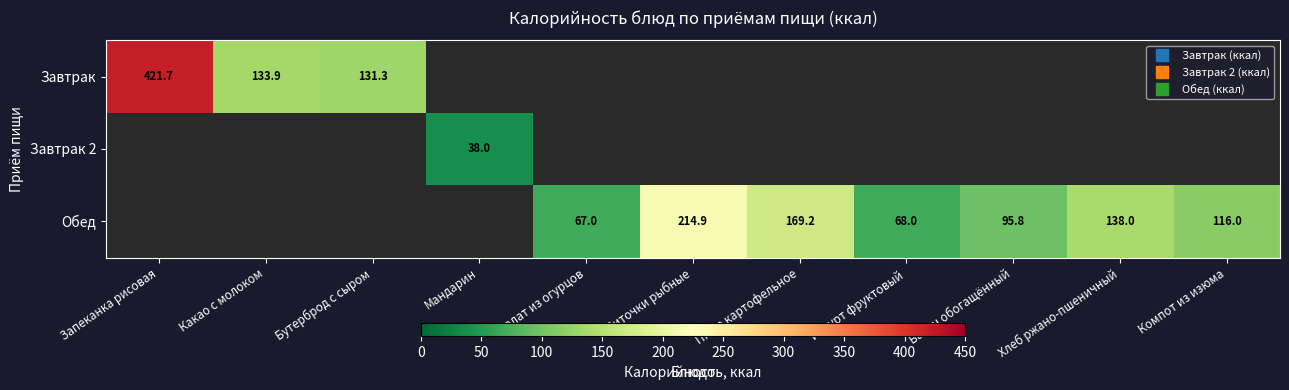

Between Какао с молоком and Запеканка рисовая, which is larger?

Запеканка рисовая